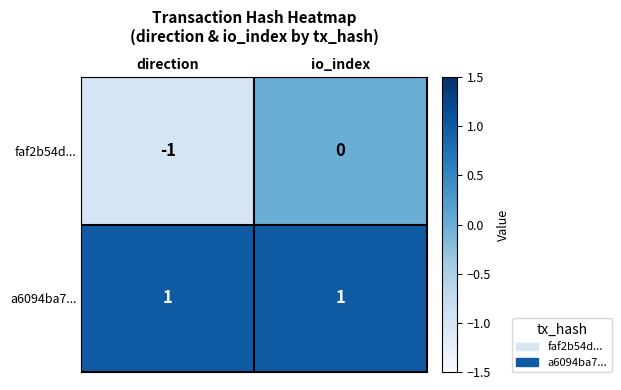

True or false: faf2b54d... has a value of 0 at io_index.

True